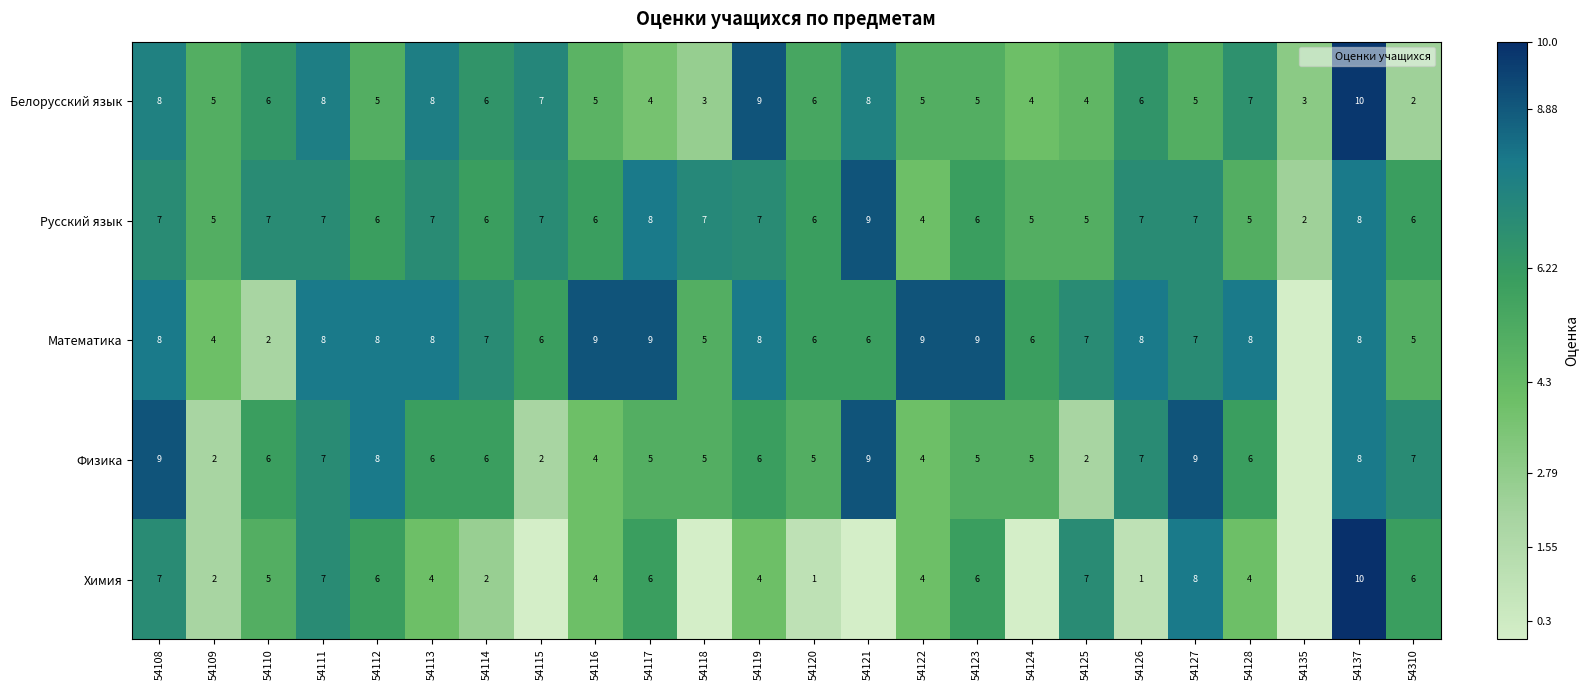

Rank the categories by Химия value from highest to lowest.

54137, 54127, 54108, 54111, 54125, 54112, 54117, 54123, 54310, 54110, 54113, 54116, 54119, 54122, 54128, 54114, 54109, 54120, 54126, 54115, 54118, 54121, 54124, 54135